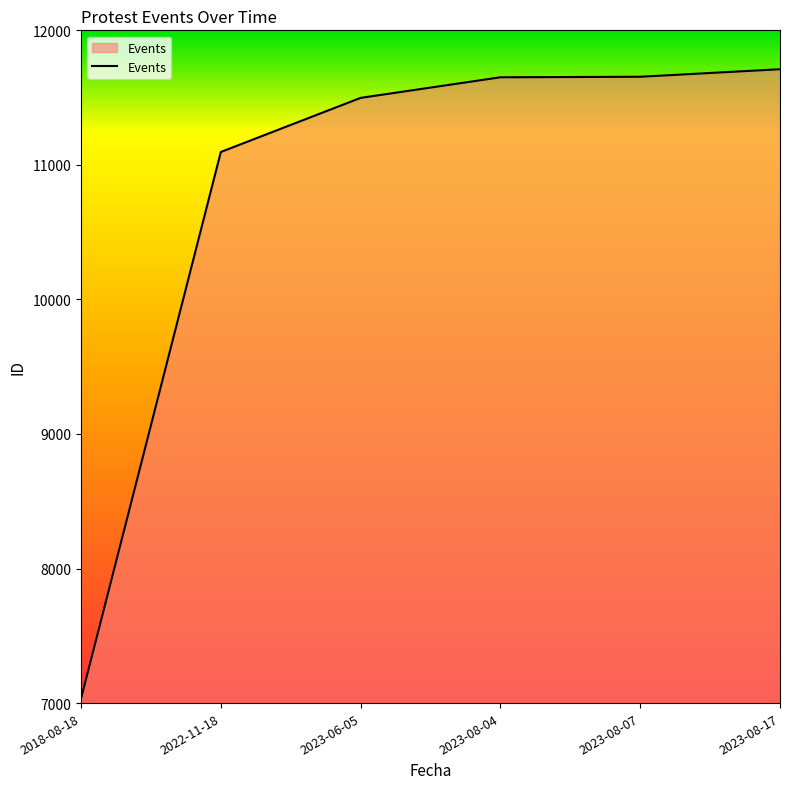

What is the ratio of the value at 2023-08-17 to the value at 2018-08-18?

1.7